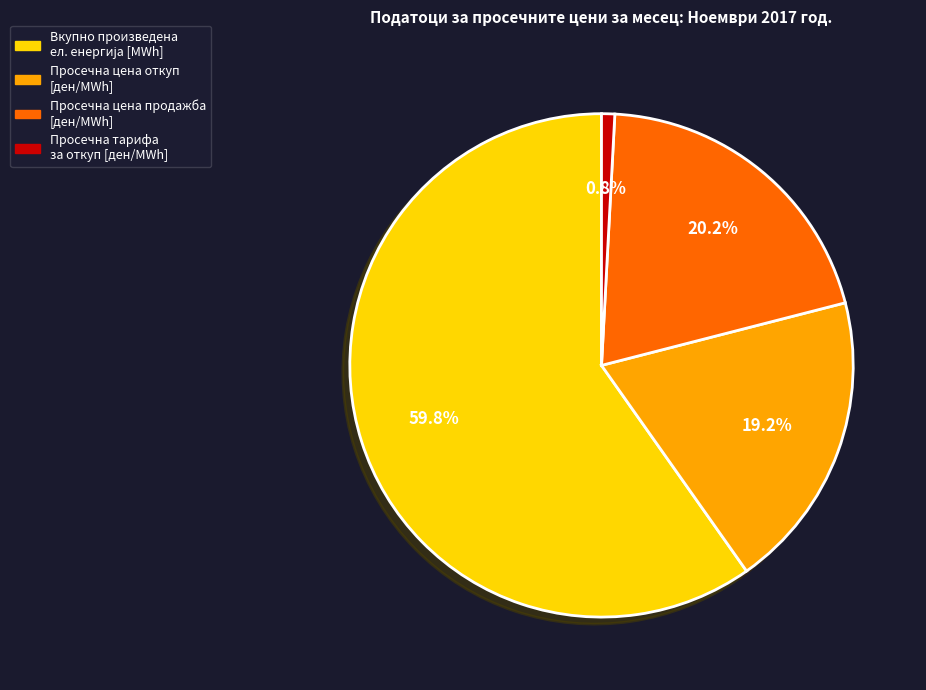

Is there a majority slice in this chart?

Yes